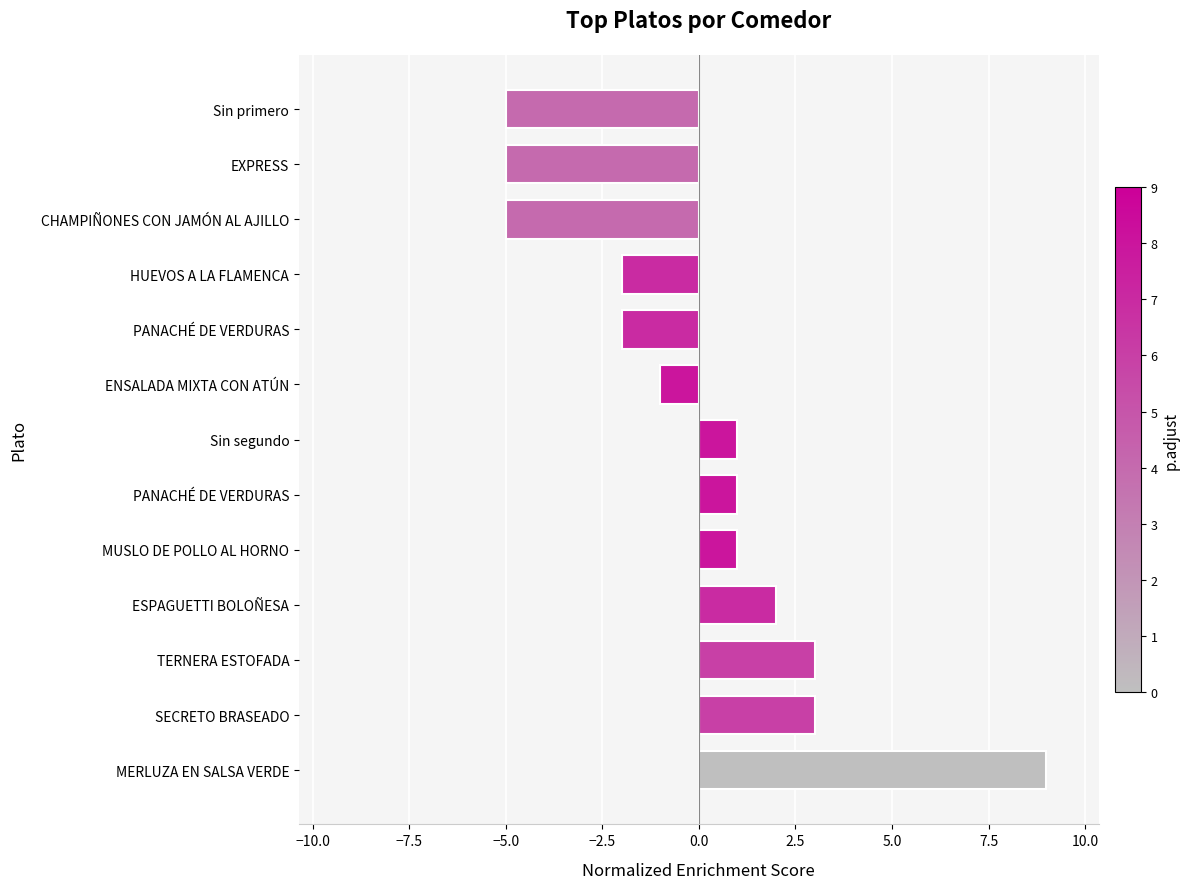

How many negative values are there?

6